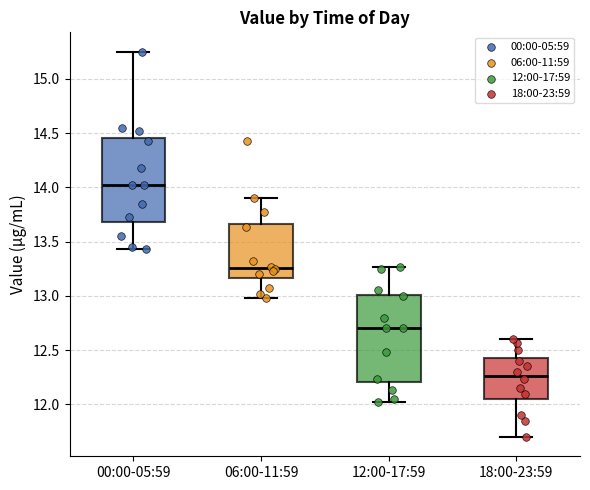

Where does the upper whisker of the box for 06:00-11:59 end on the y-axis? The values are not printed on the chart, so give them approximately, as read against the axis.

13.90